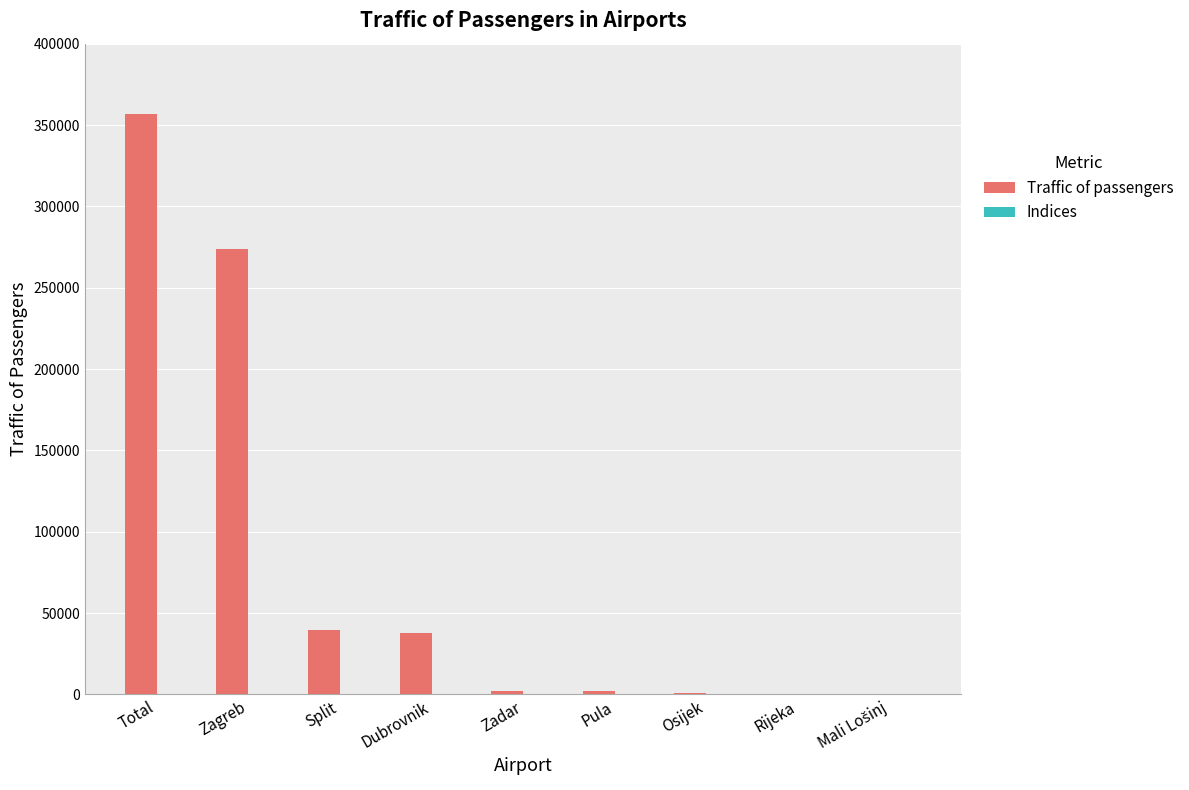

At which label does Traffic of passengers reach its peak?

Total